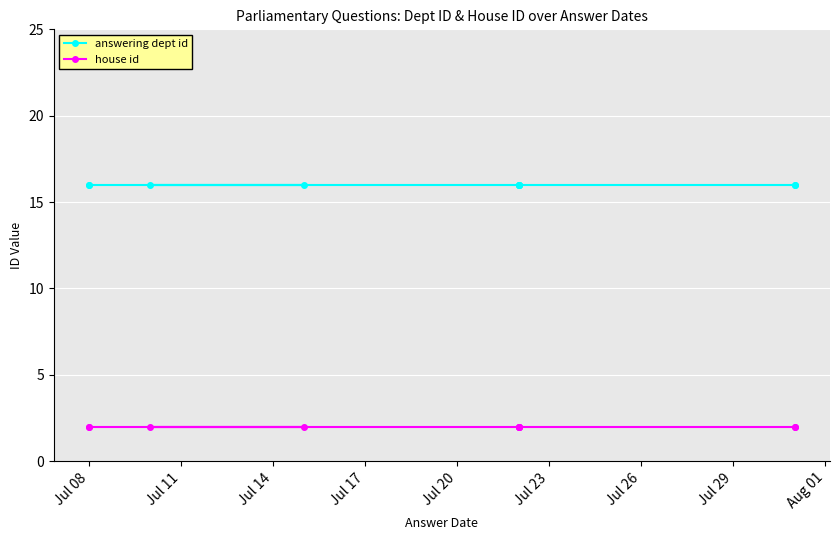

The value of answering dept id at Jul 29 is 16. True or false?

True